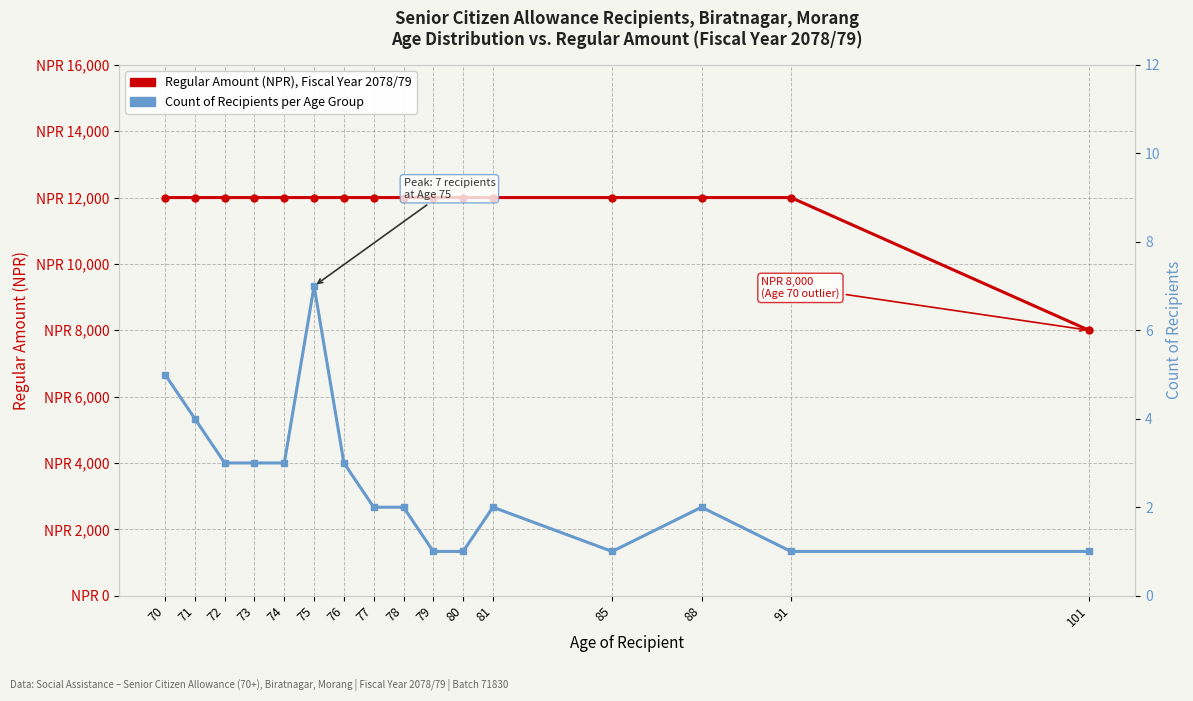

What is the difference between the maximum and minimum values in the Count of Recipients per Age Group series?

6